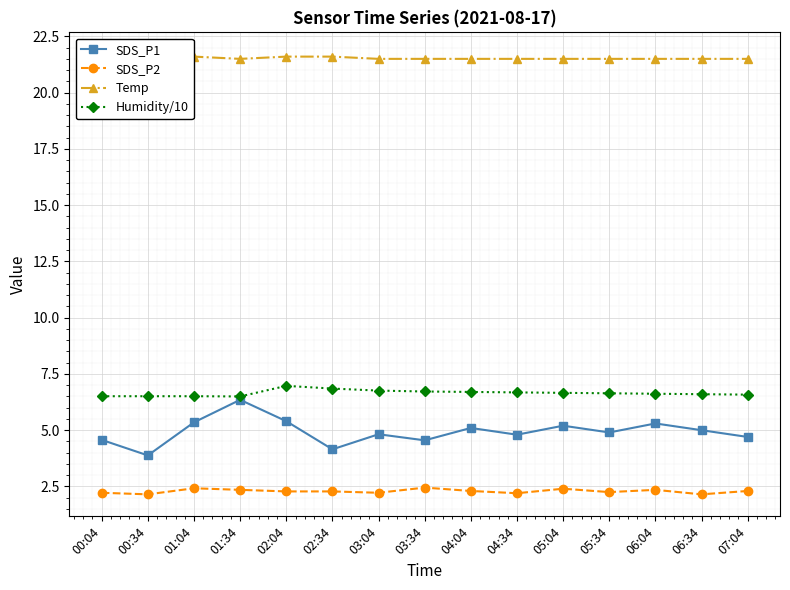

Which label corresponds to the largest value in the chart?

00:04